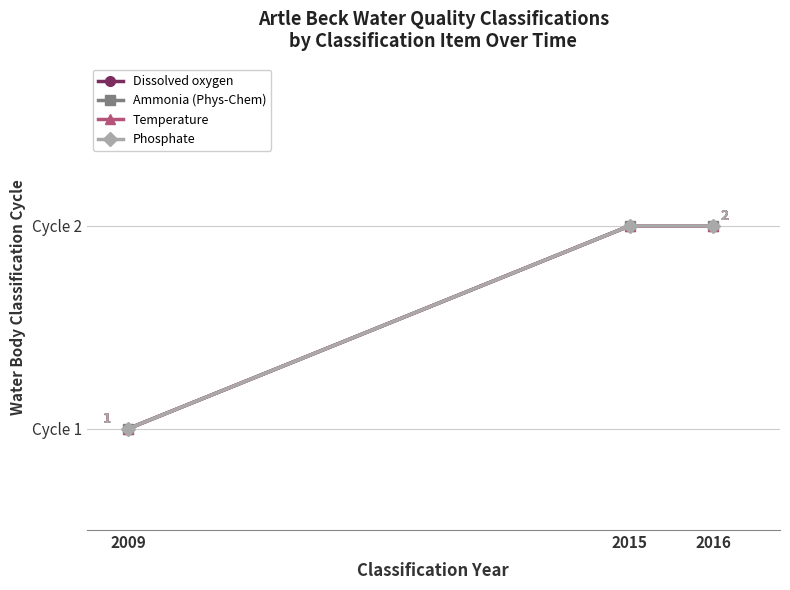

Reading left to right, list all the values displayed in this chart.

Dissolved oxygen: 1	2	2
Ammonia (Phys-Chem): 1	2	2
Temperature: 1	2	2
Phosphate: 1	2	2